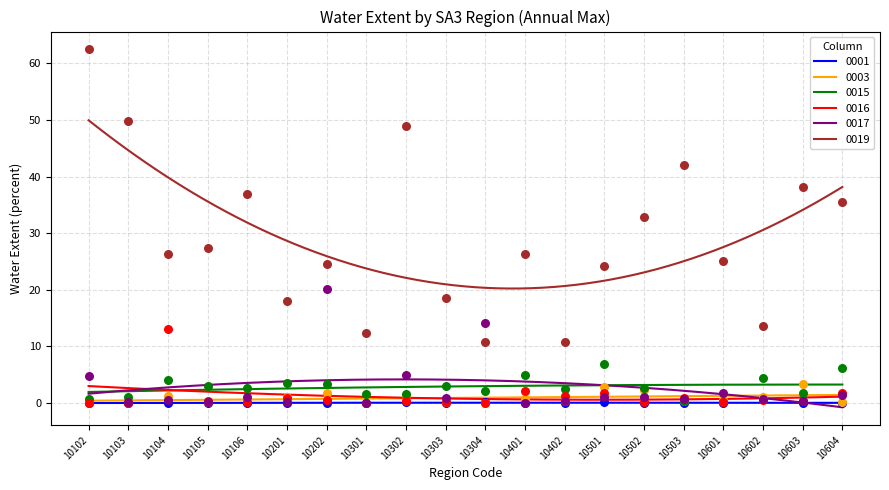

At how many categories does at least one series exceed 36?

6